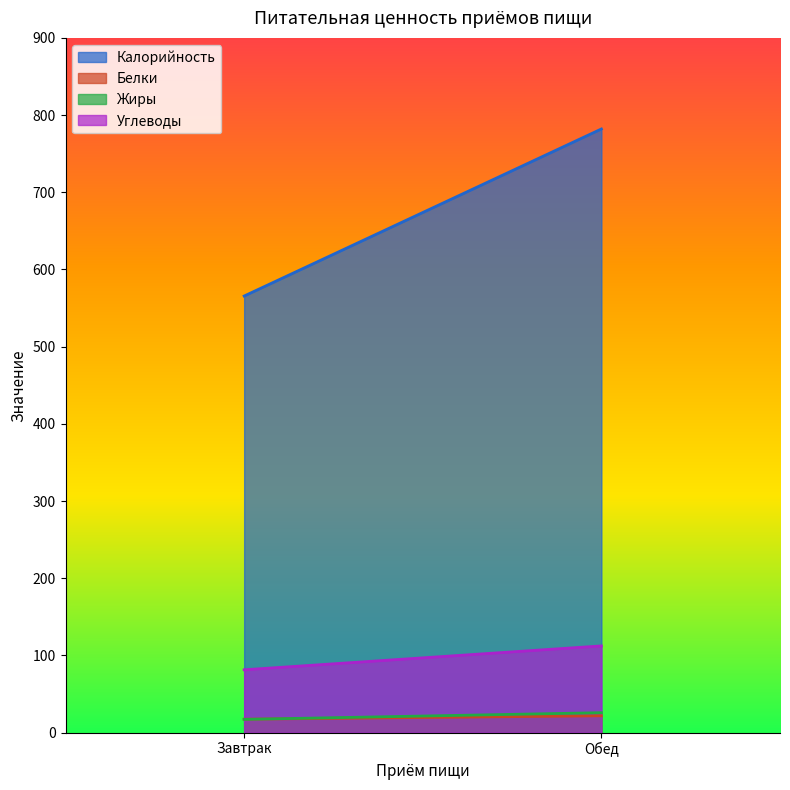

At which label is Белки closest to 19?

Завтрак